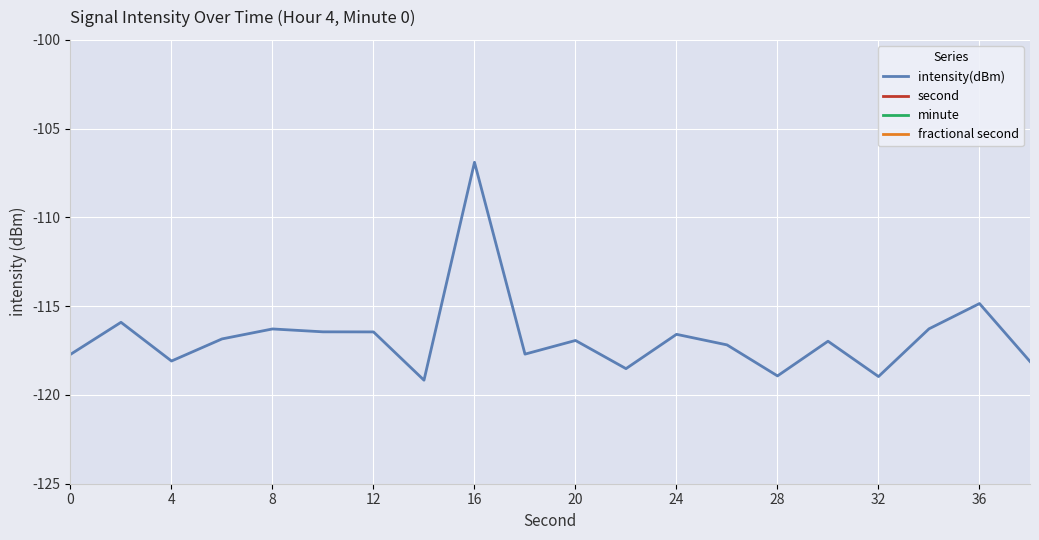

What is the smallest value displayed?

-119.2